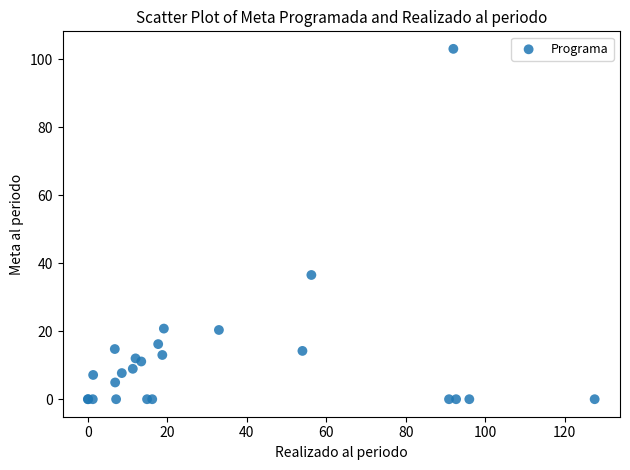

What Y value in the scatter plot is closest to 51?

36.5